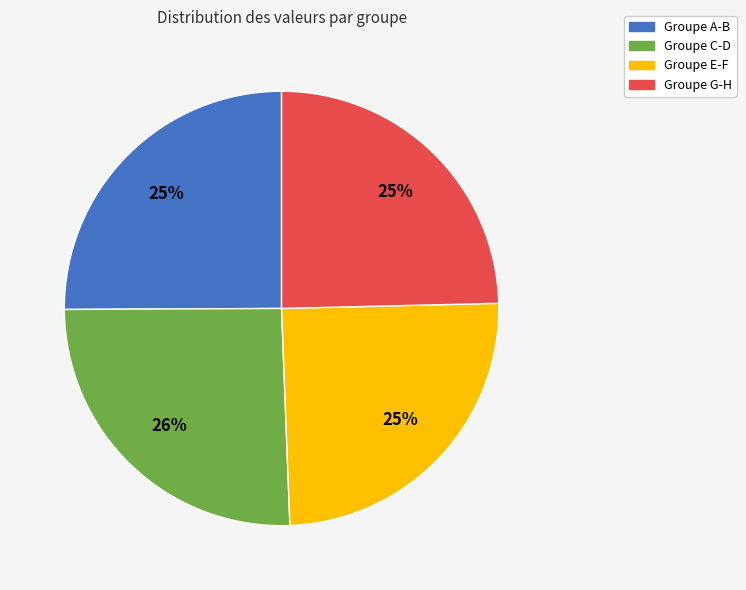

To the nearest percent, what is the difference between the largest and smallest slice percentages?

1%